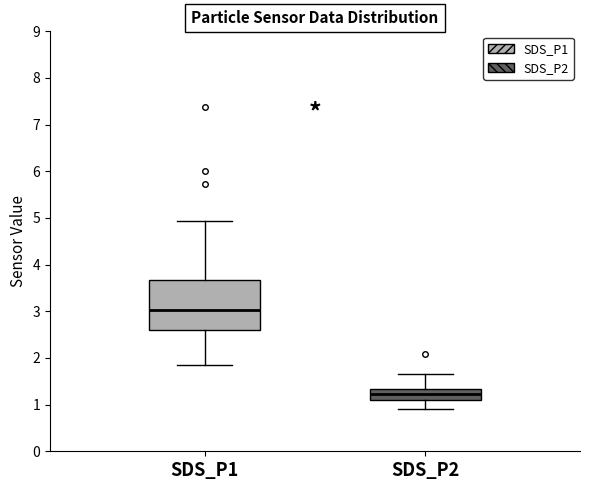

Reading left to right, read every box against the y-axis: the position of its median line, the range the box covers, and the ends of its whiskers. The values are not printed on the chart, so give them approximately, as read against the axis.

SDS_P1: median 3.0, box 2.6 to 3.7, whiskers 1.9 to 4.9
SDS_P2: median 1.2, box 1.1 to 1.3, whiskers 0.9 to 1.7